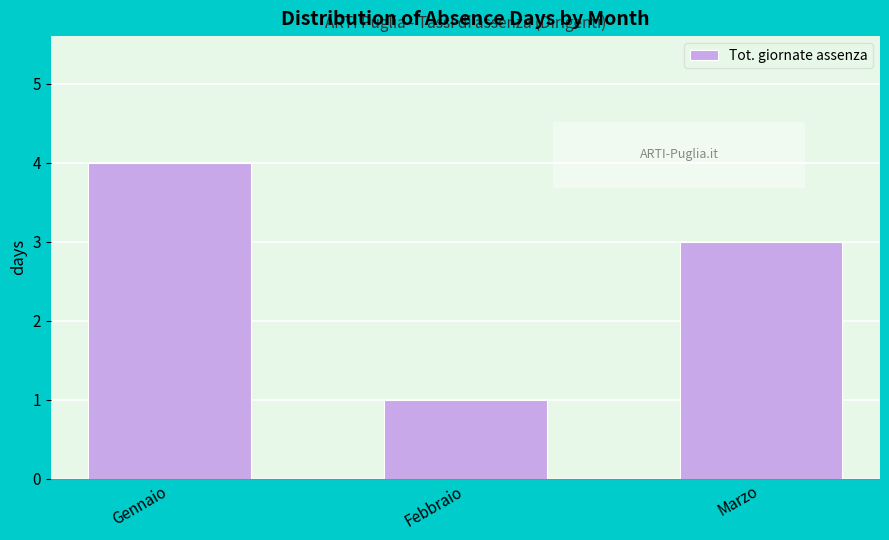

Reading left to right, extract all data points from this chart.

4	1	3